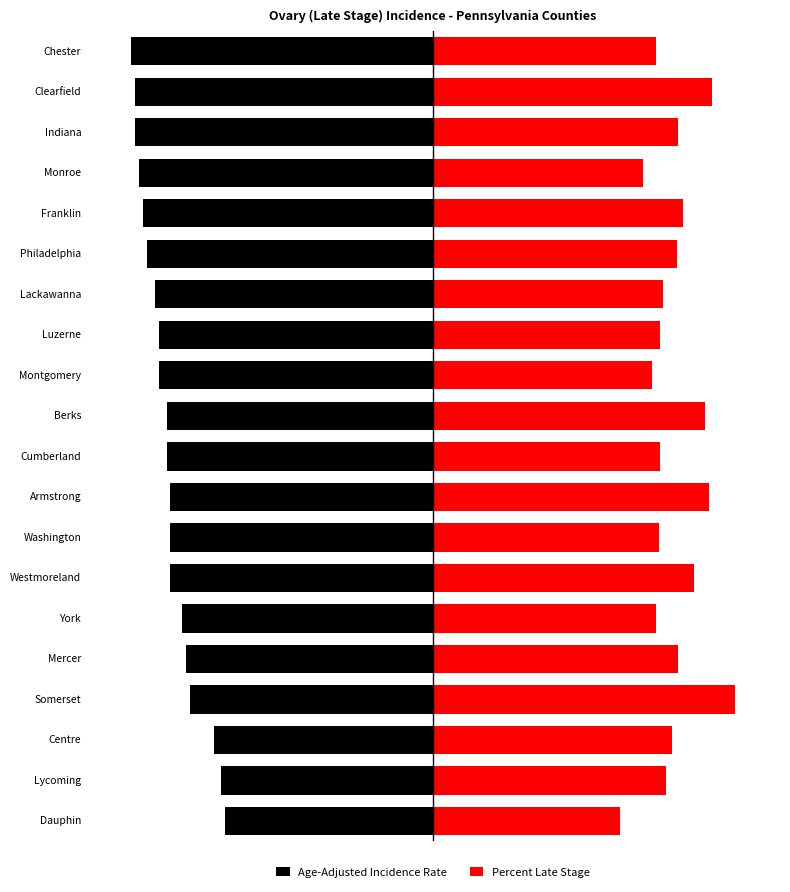

Read the Percent Late Stage value at Somerset.

7.7